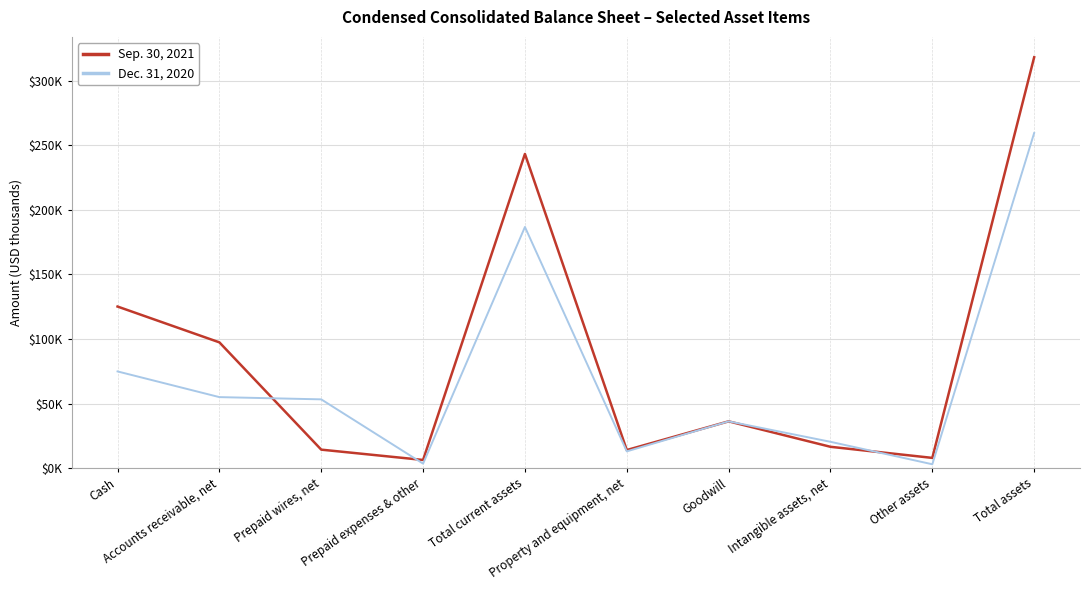

Does the chart display data point markers on the line(s)?

No